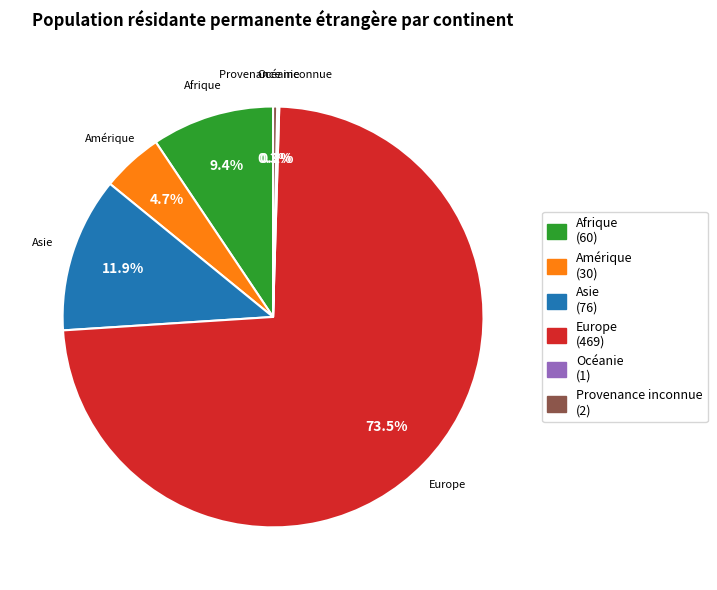

Does any single category account for the majority?

Yes